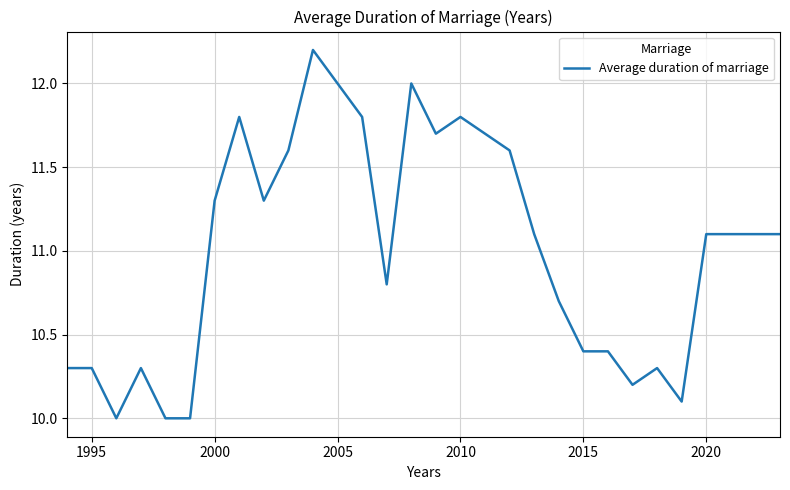

How many categories are shown in the chart?

30